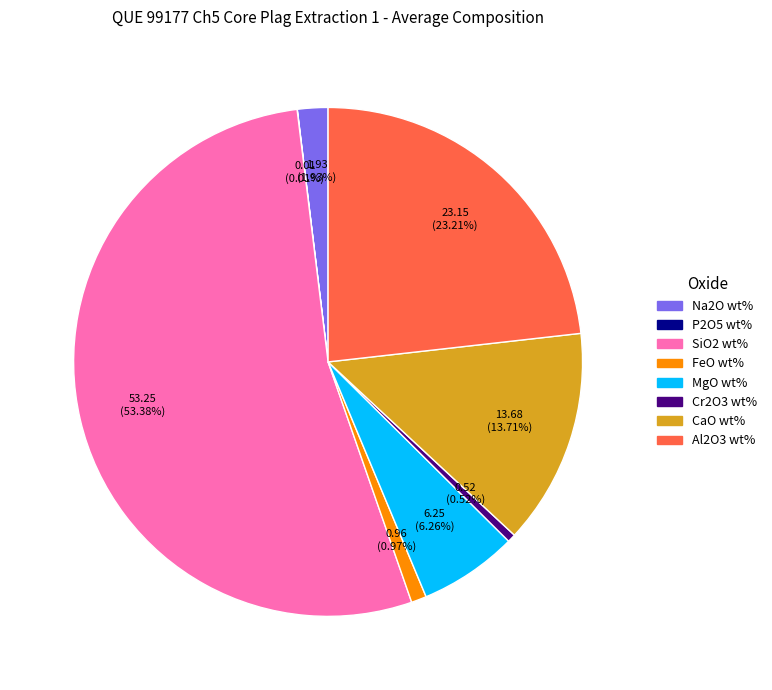

Combined, do Na2O wt% and SiO2 wt% account for over 50%?

Yes